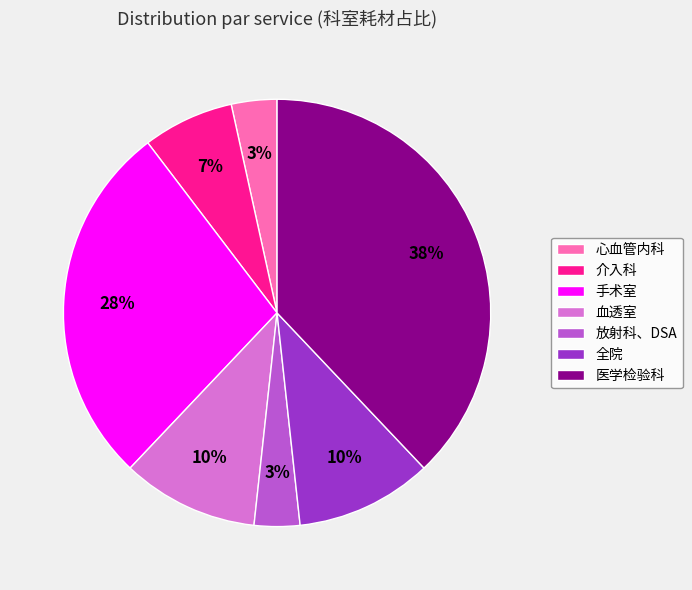

To the nearest percent, what portion does 放射科、DSA represent?

3%